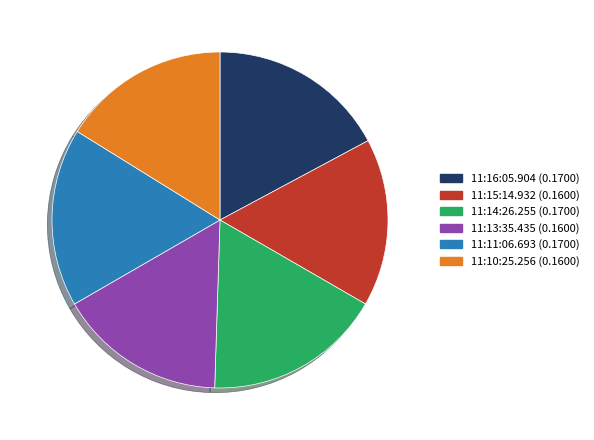

Combined, do 11:14:26.255 and 11:15:14.932 account for over 50%?

No